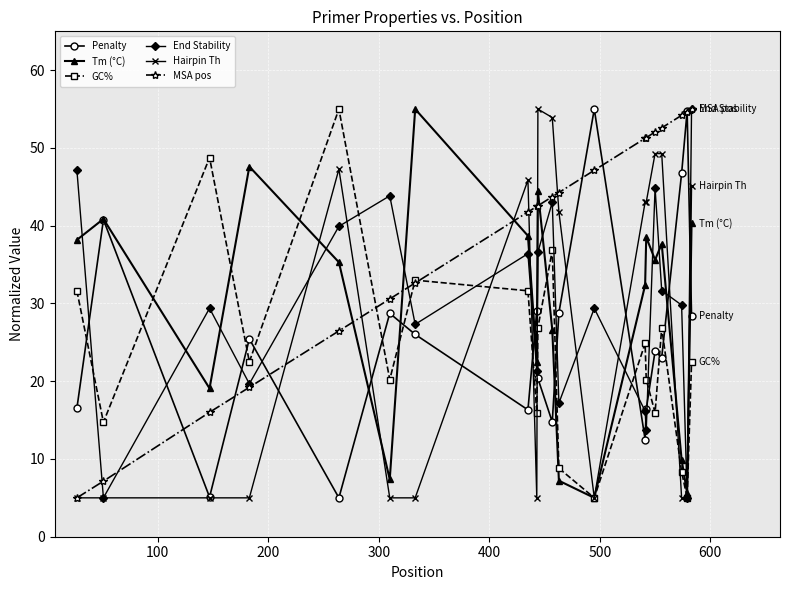

What is the value of the MSA pos point at the 20th from the left?

55.0